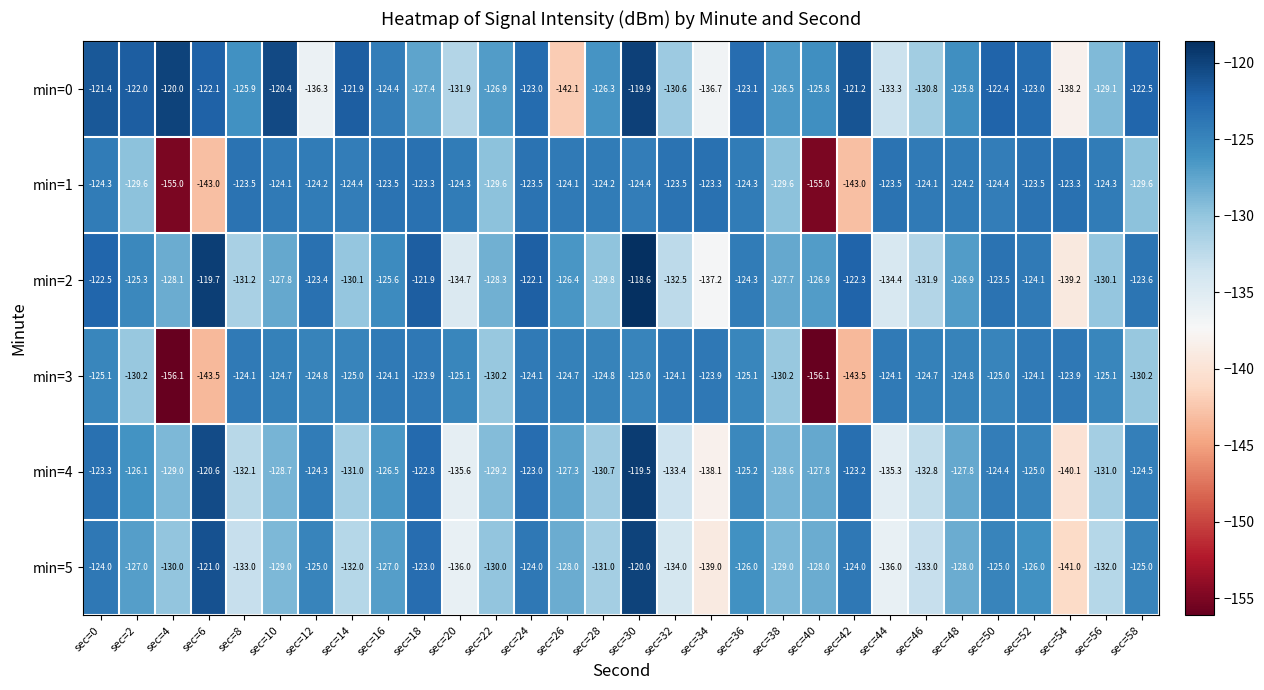

What is the lowest value of the min=2 series?

-139.2